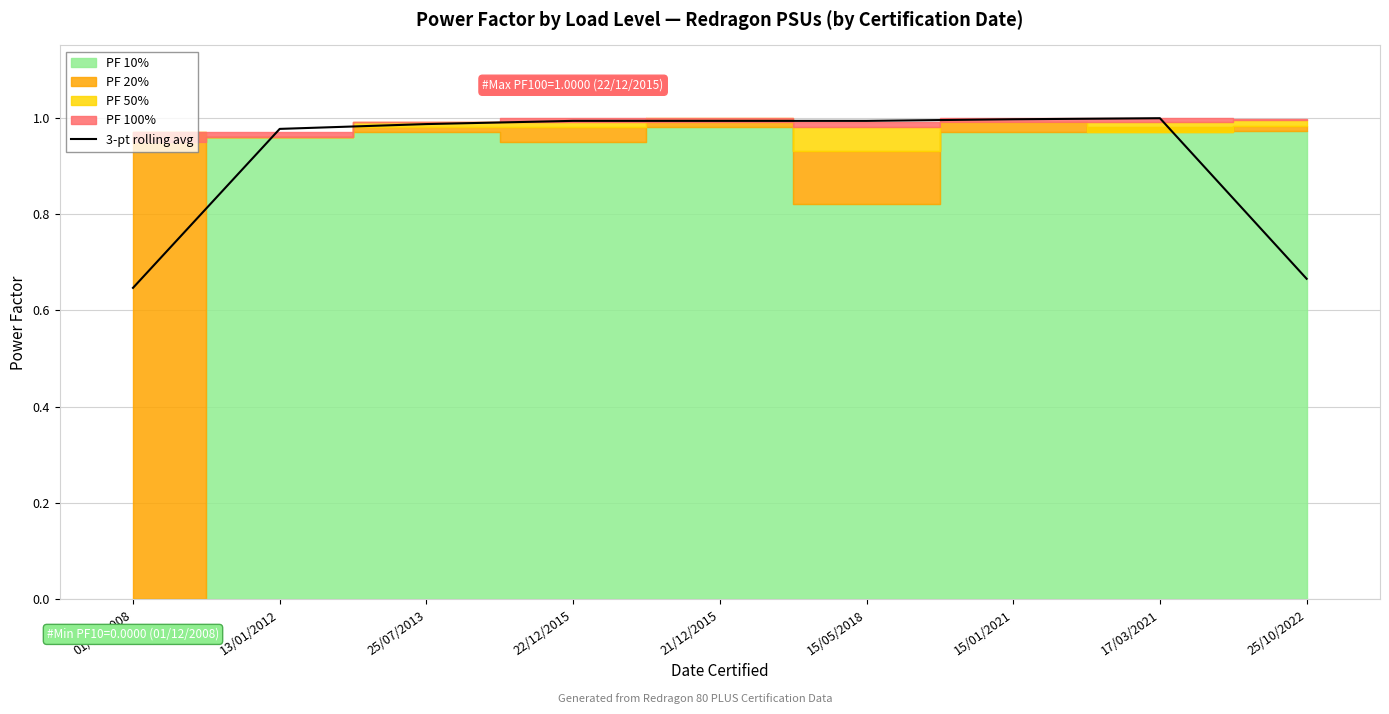

The 3-pt rolling avg series shows 1.3 at 21/12/2015. True or false?

False